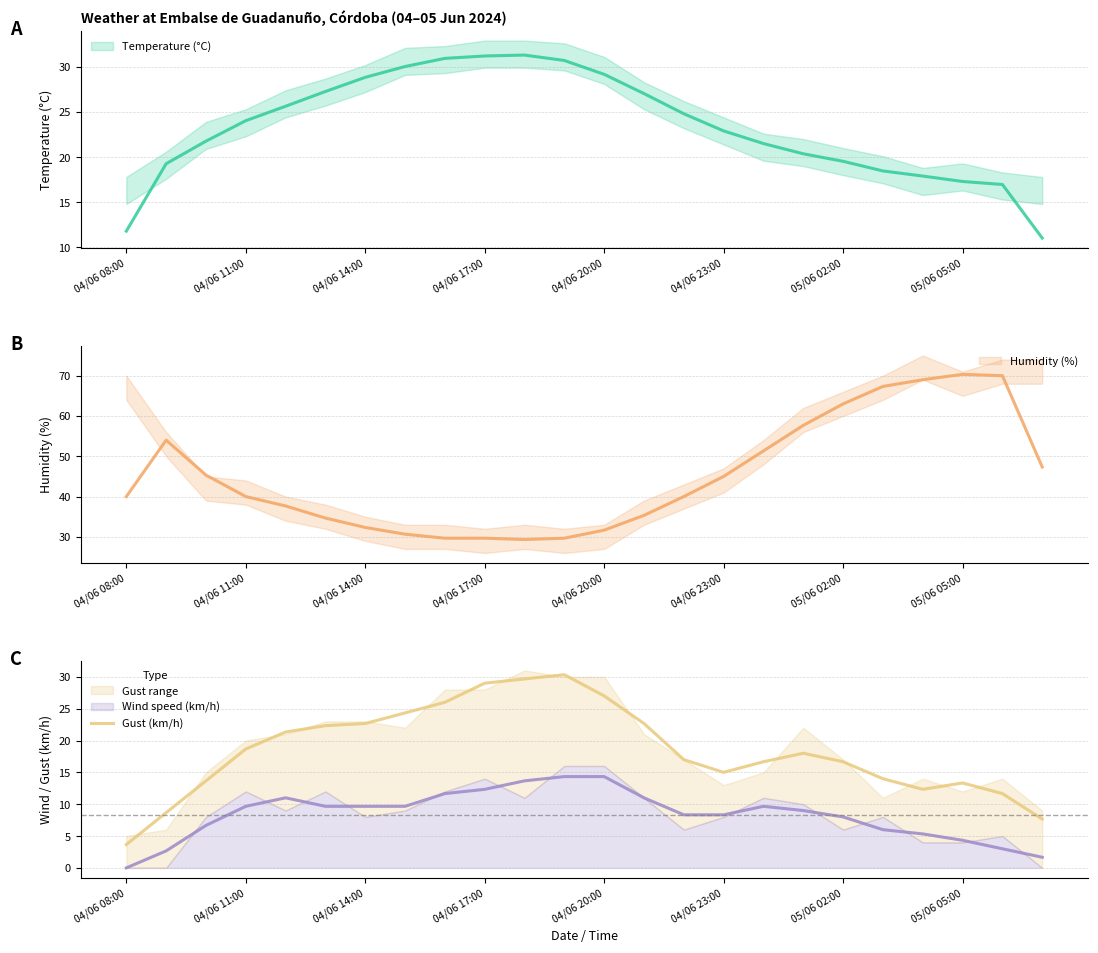

How many categories are shown in the chart?

24